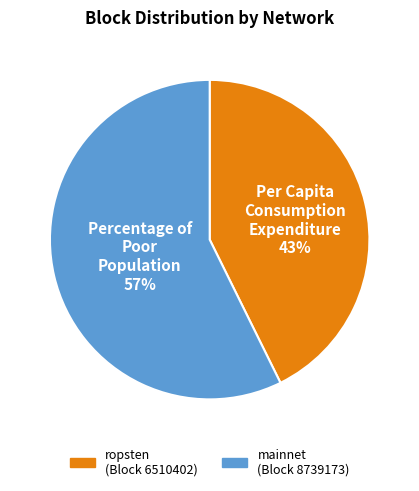

How many slices are in this pie chart?

2